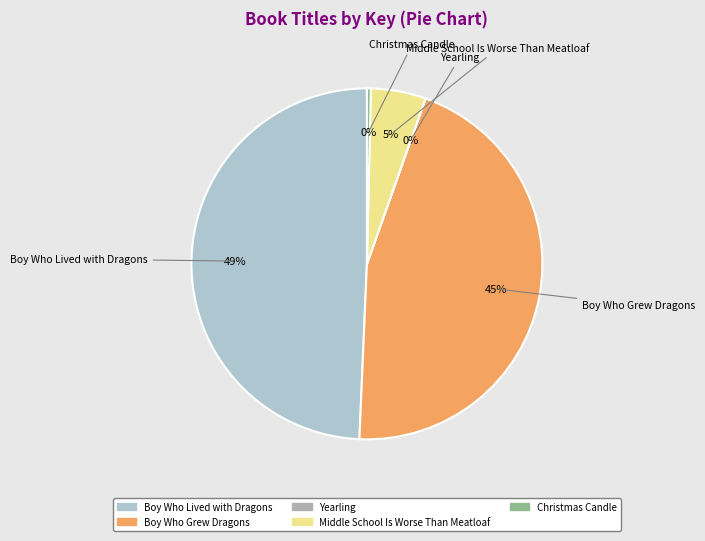

Is there a majority slice in this chart?

No